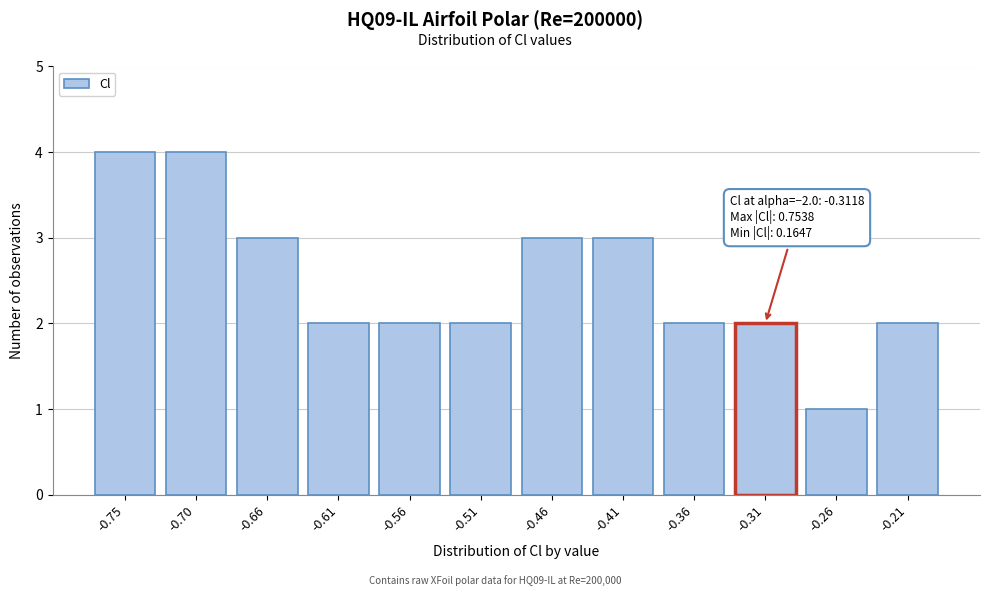

Reading left to right, what are all the values shown in this chart?

-0.75=4	-0.70=4	-0.66=3	-0.61=2	-0.56=2	-0.51=2	-0.46=3	-0.41=3	-0.36=2	-0.31=2	-0.26=1	-0.21=2